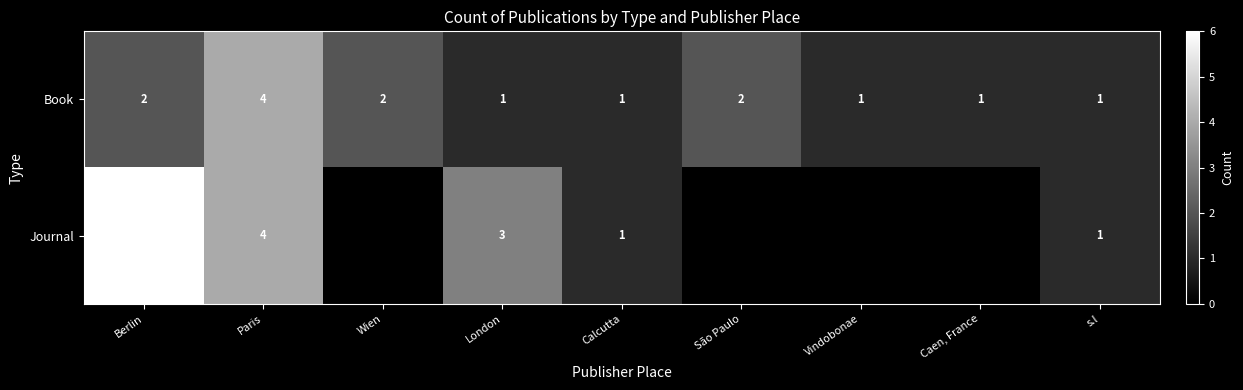

The value of Book at Berlin is 2. True or false?

True